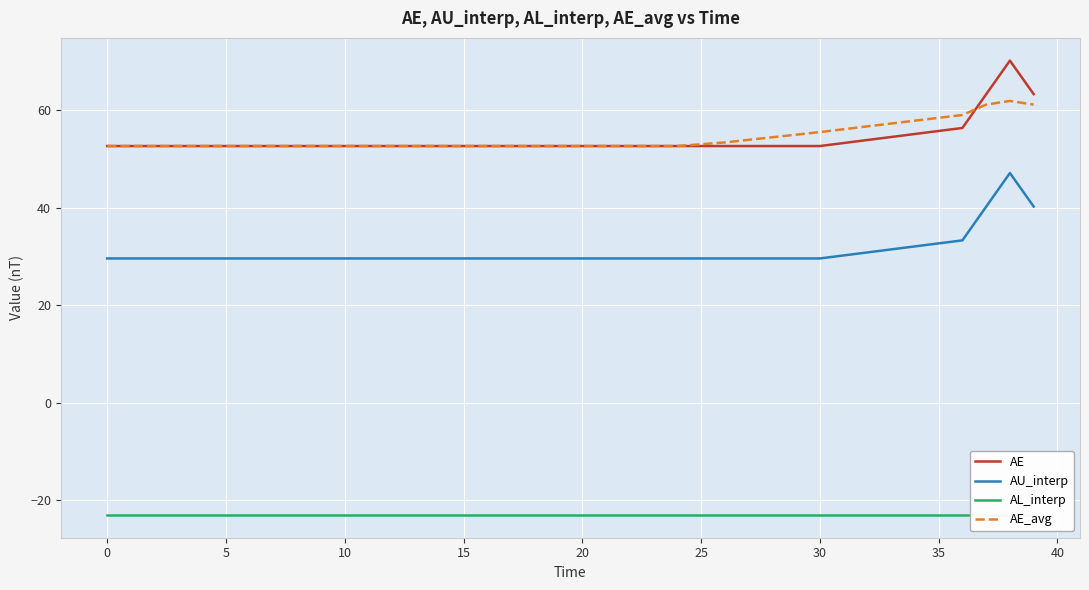

List the series in order of their peak value, lowest first.

AL_interp, AU_interp, AE_avg, AE